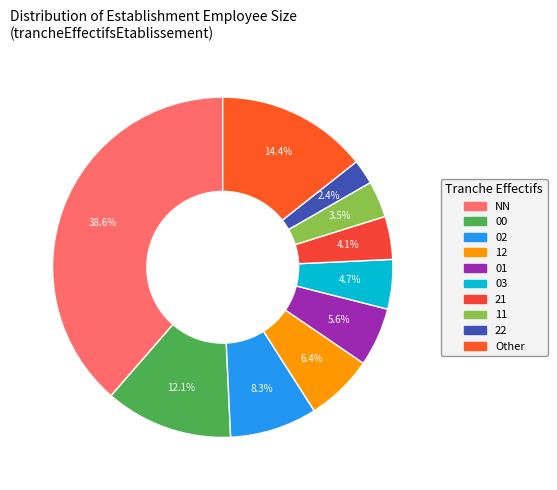

How many segments does this pie chart have?

10